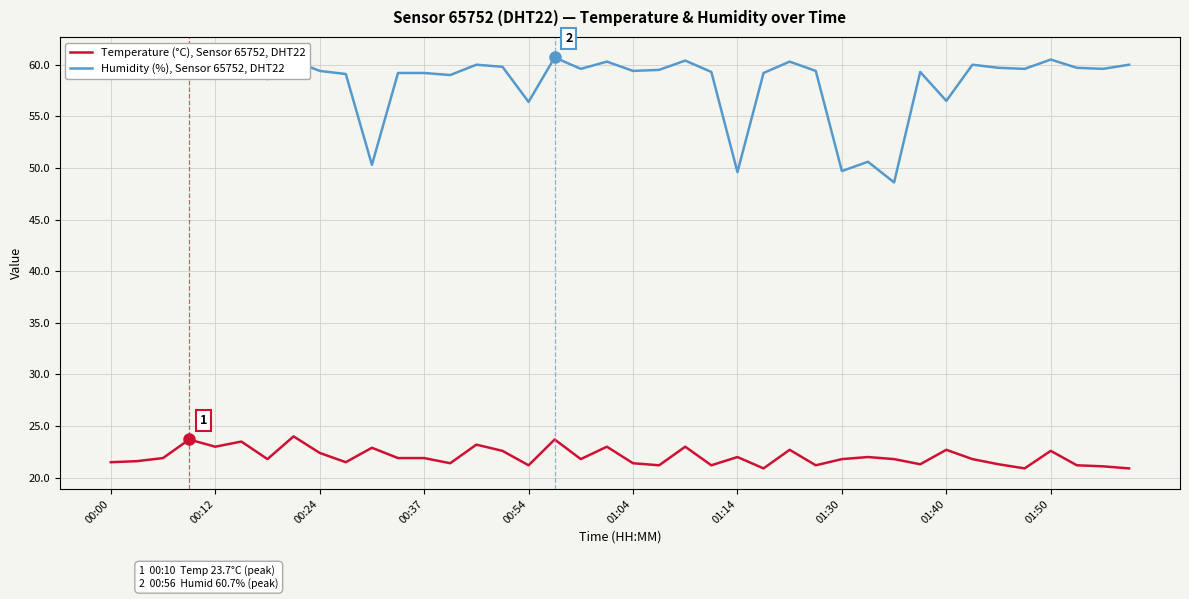

Rank the series by their average value, from lowest to highest.

Temperature (°C), Sensor 65752, DHT22, Humidity (%), Sensor 65752, DHT22